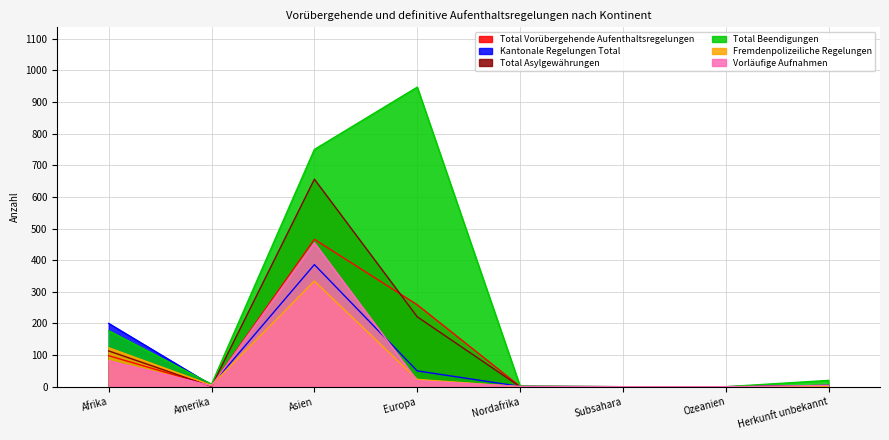

How many lines are shown in the chart?

6